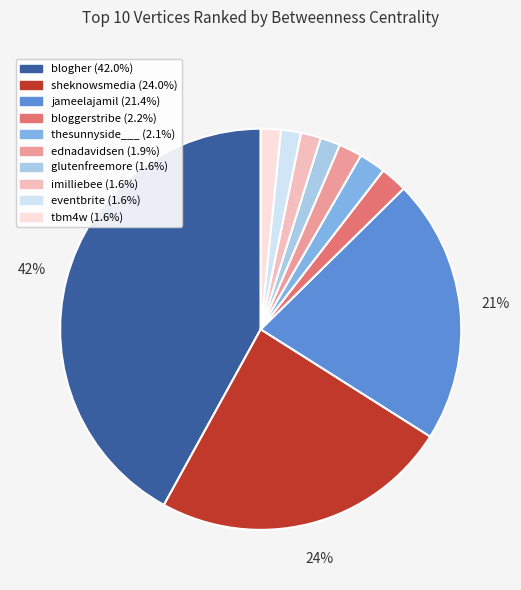

Is there any slice that represents more than half of the pie?

No